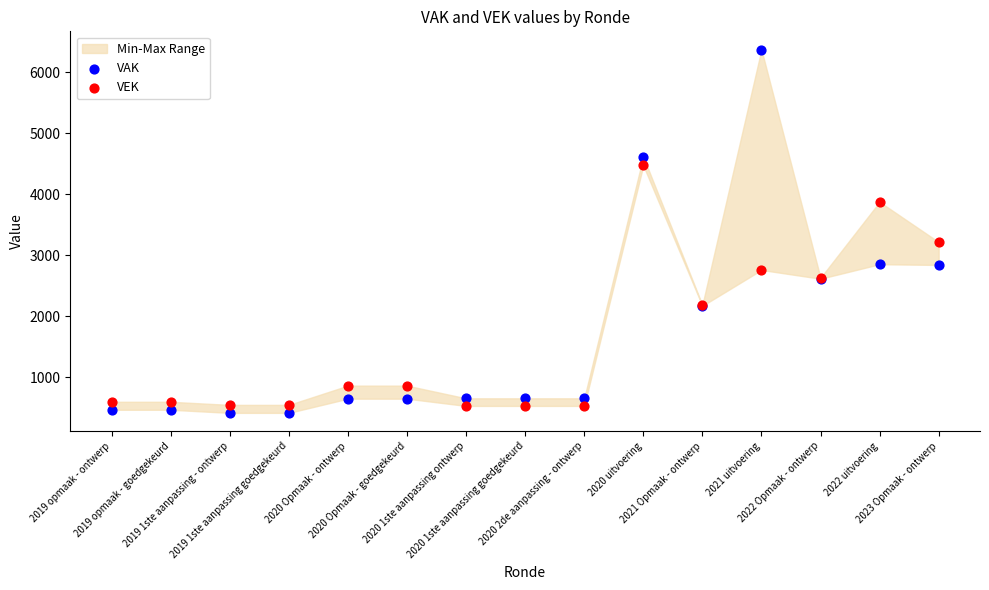

Which series contains the lowest Y value?

VAK